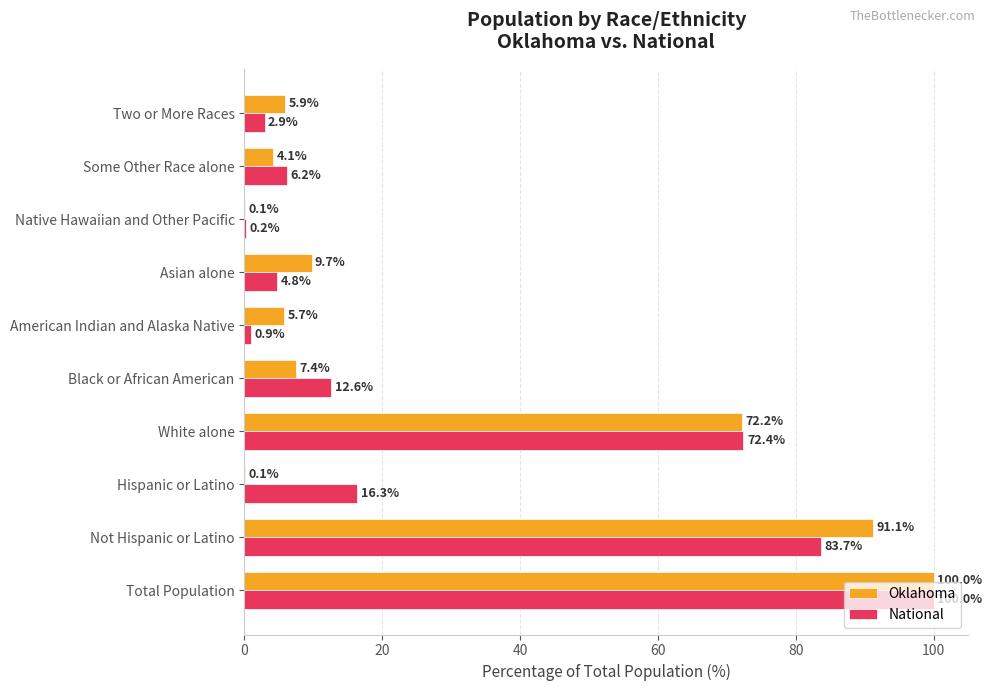

The Oklahoma series shows 169.4 at Total Population. True or false?

False